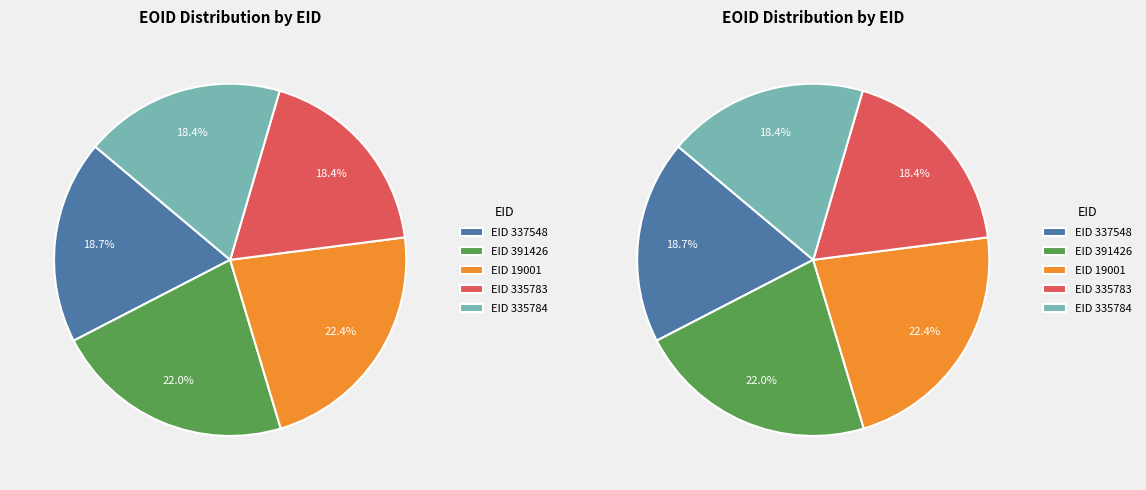

The 335783 slice represents 18% of the pie. True or false?

True